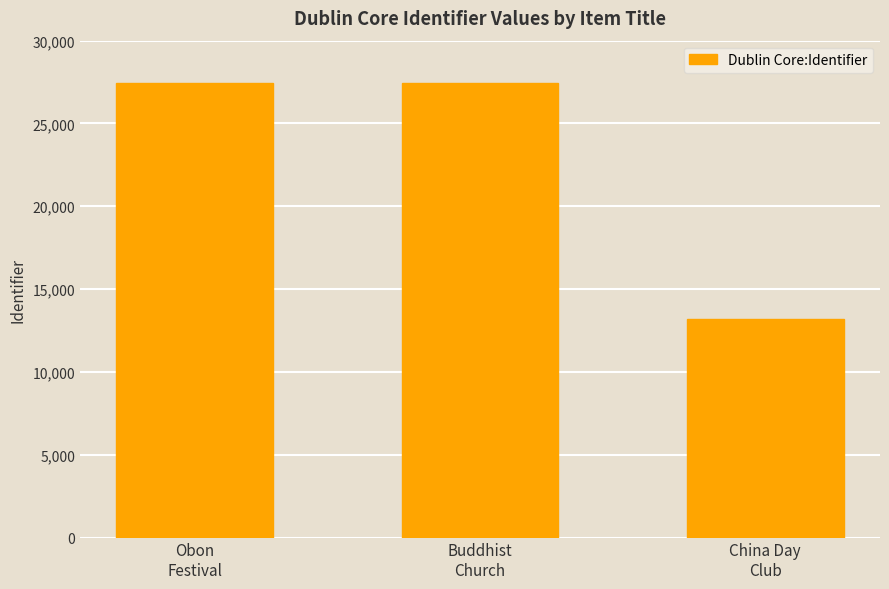

What is the greatest value displayed?

27428